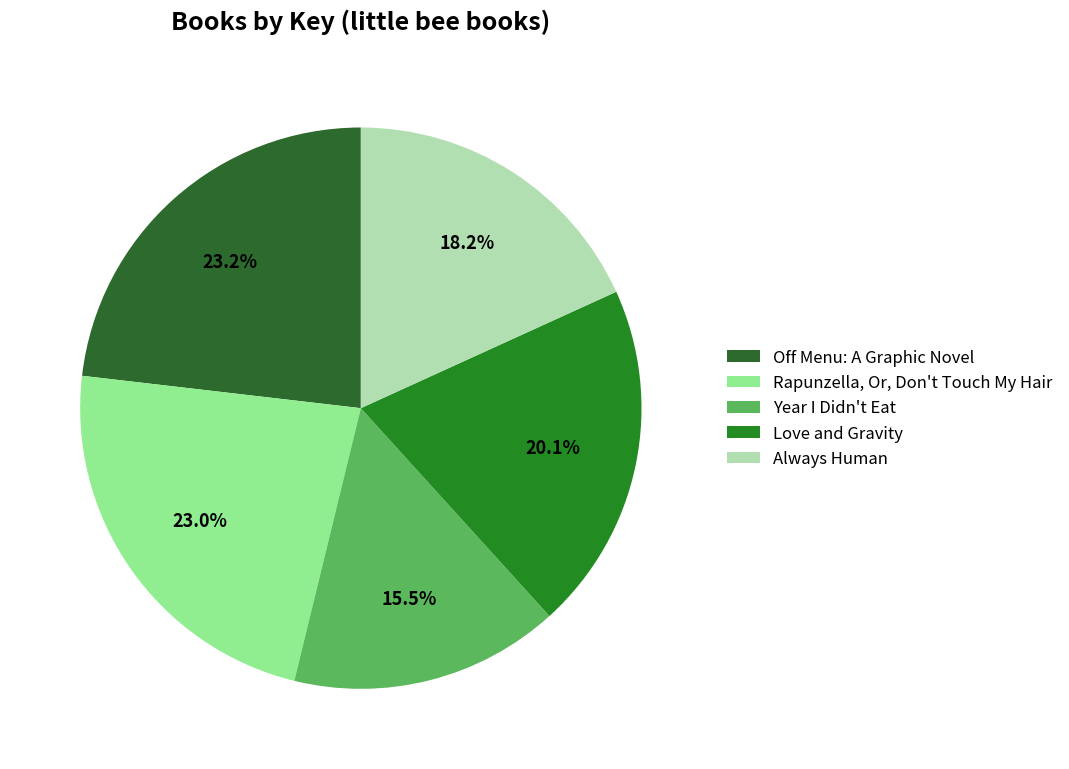

What percentage is the Off Menu: A Graphic Novel slice, to the nearest percent?

23%